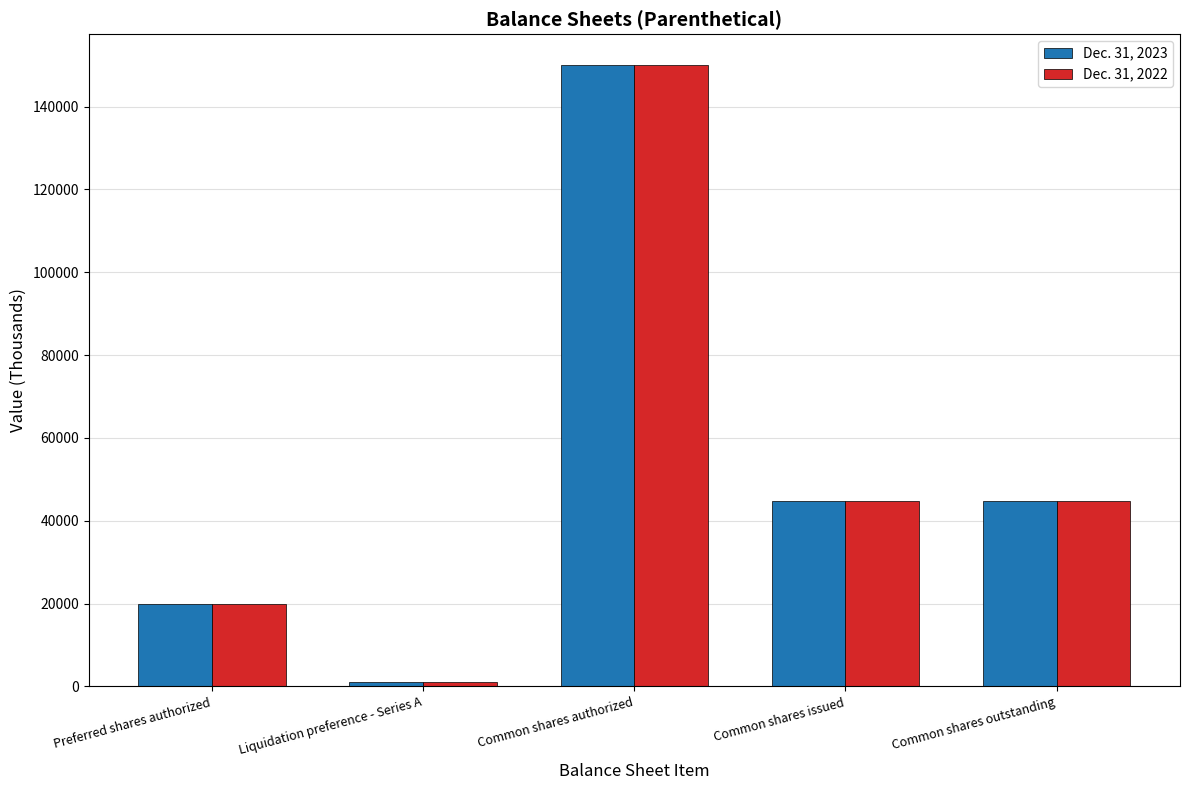

True or false: Dec. 31, 2023 has a value of 26484 at Preferred shares authorized.

False